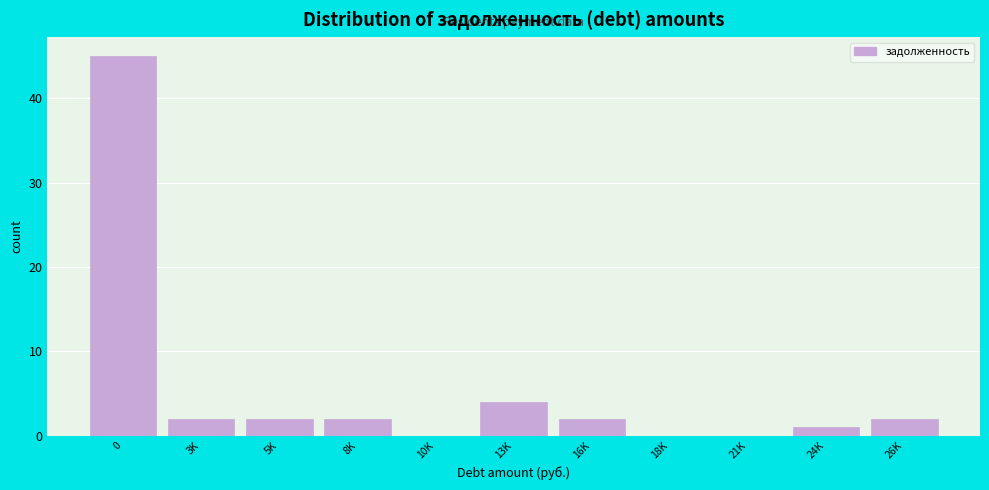

Reading left to right, what are all the values shown in this chart?

0=45	3K=2	5K=2	8K=2	10K=0	13K=4	16K=2	18K=0	21K=0	24K=1	26K=2